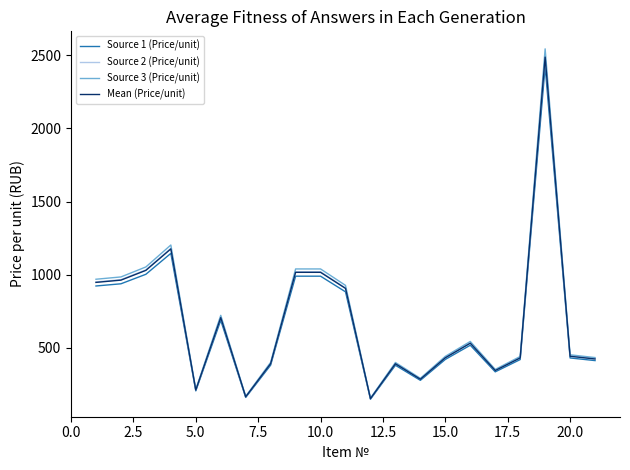

Which series has the largest range (max minus min)?

Source 3 (Price/unit)